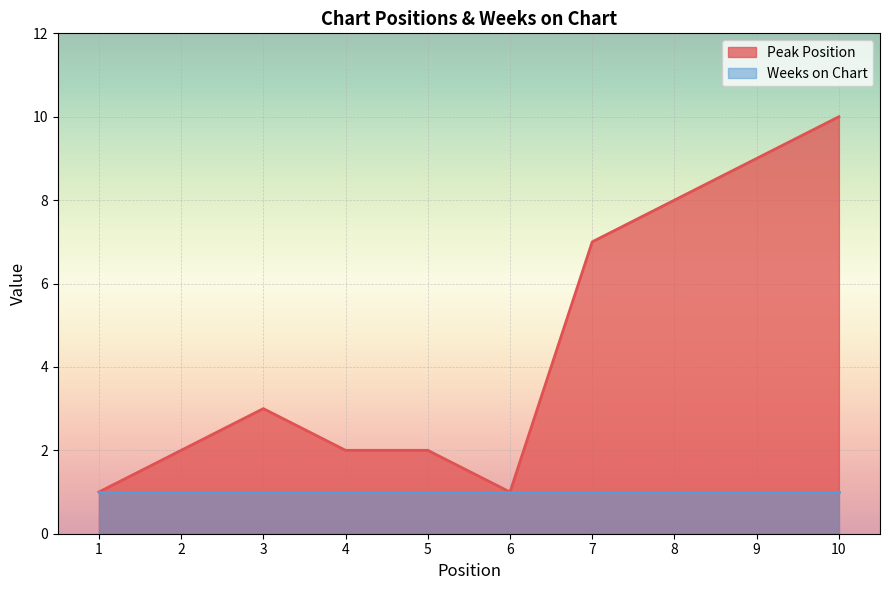

Approximately how many times larger is the value at 10 compared to 6?

10.0